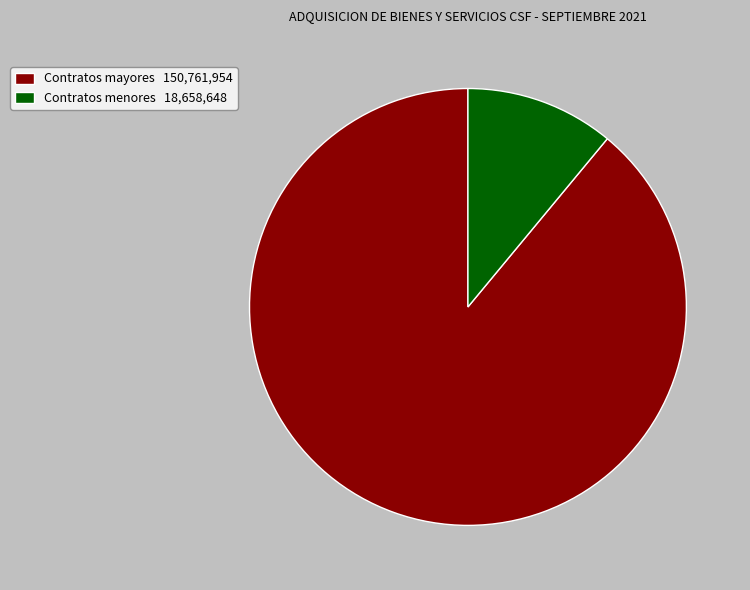

Which slice is the smallest?

Contratos menores 18,658,648